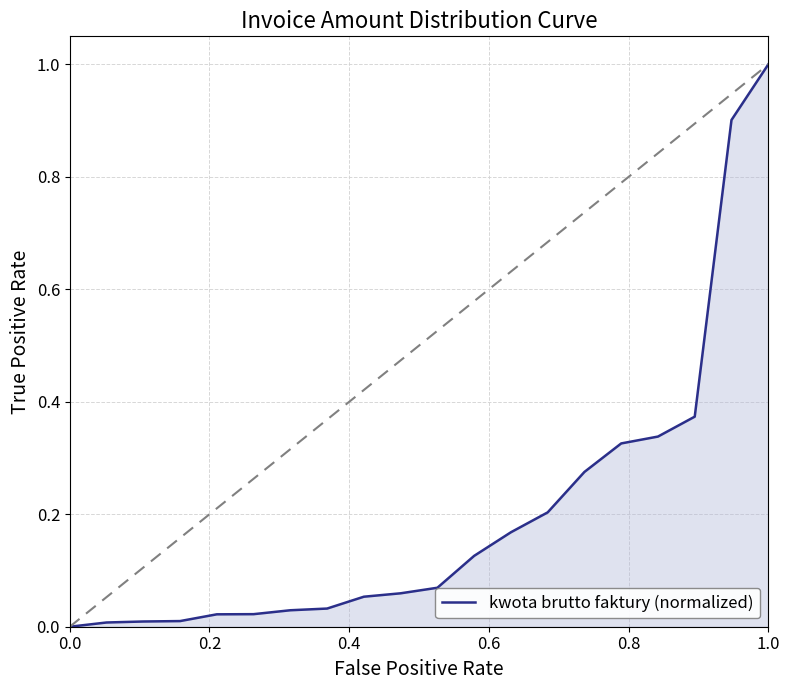

How many lines are shown in the chart?

1